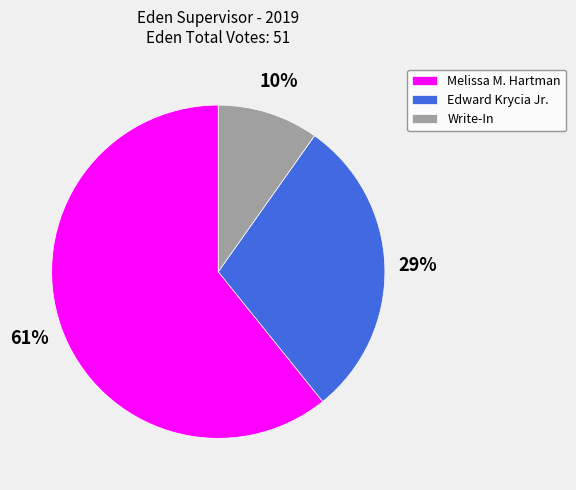

Which slice is the largest?

Melissa M. Hartman